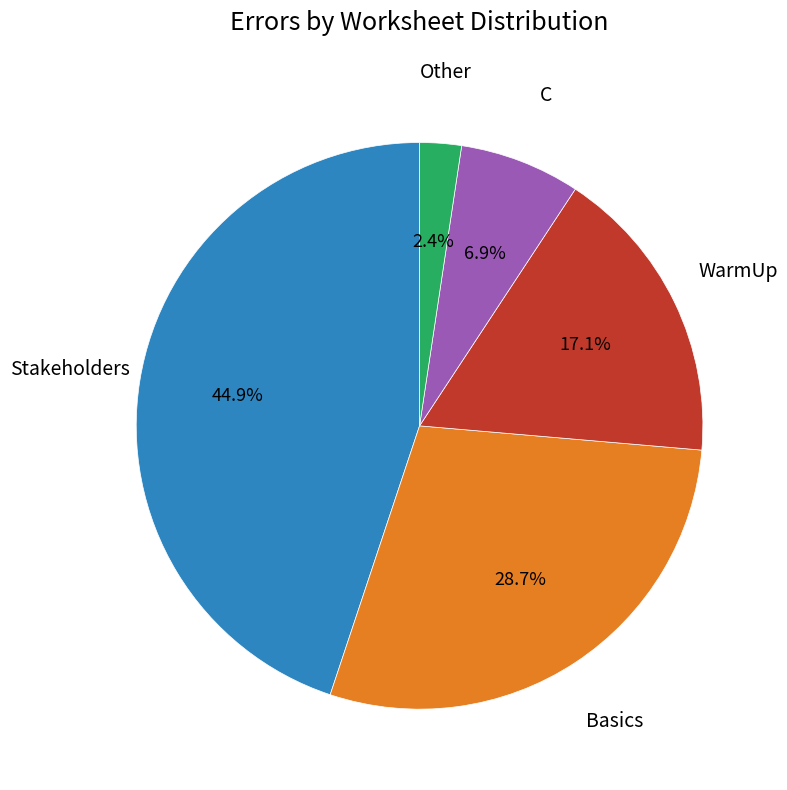

Does any single category account for the majority?

No